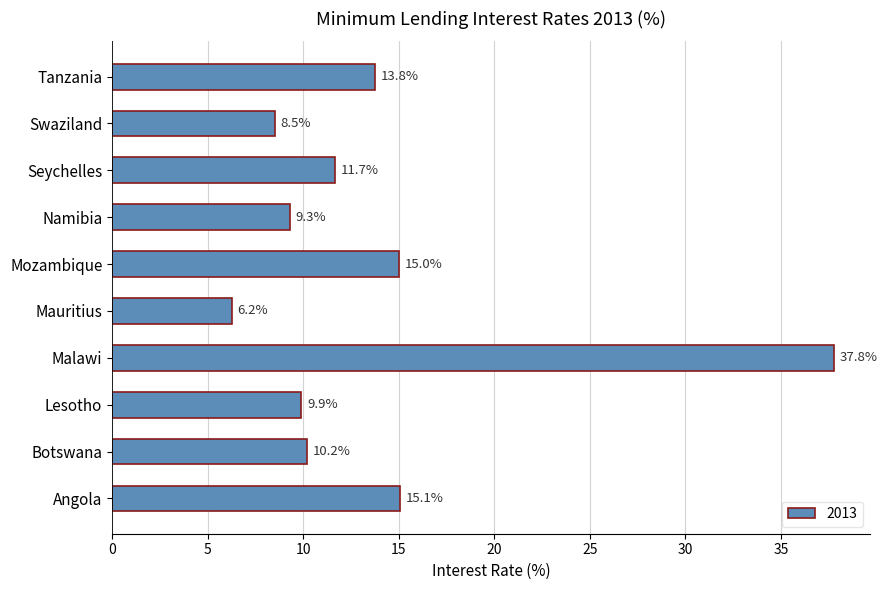

What is the greatest value displayed?

37.8